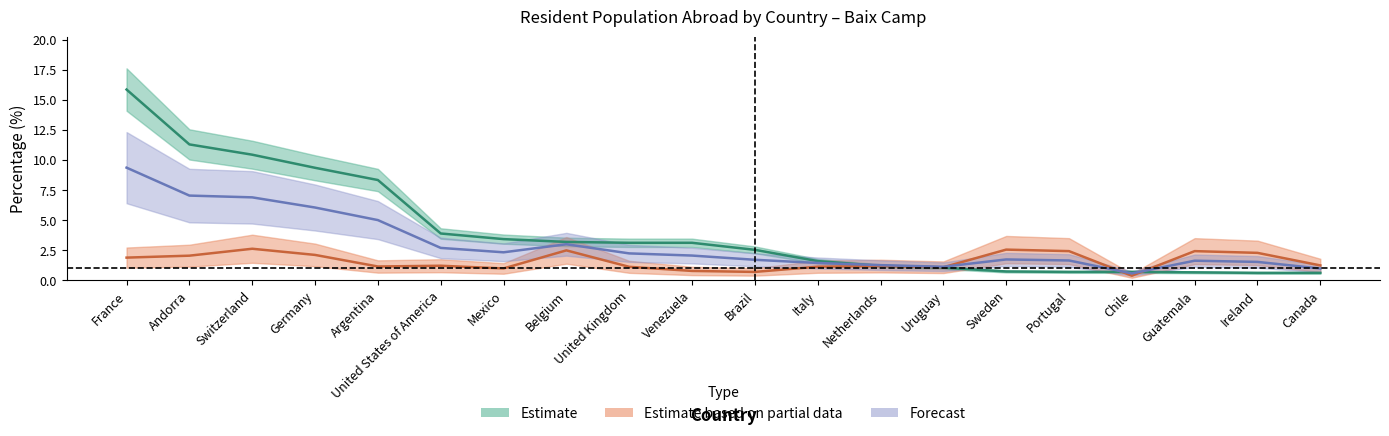

Does the chart display data point markers on the line(s)?

No